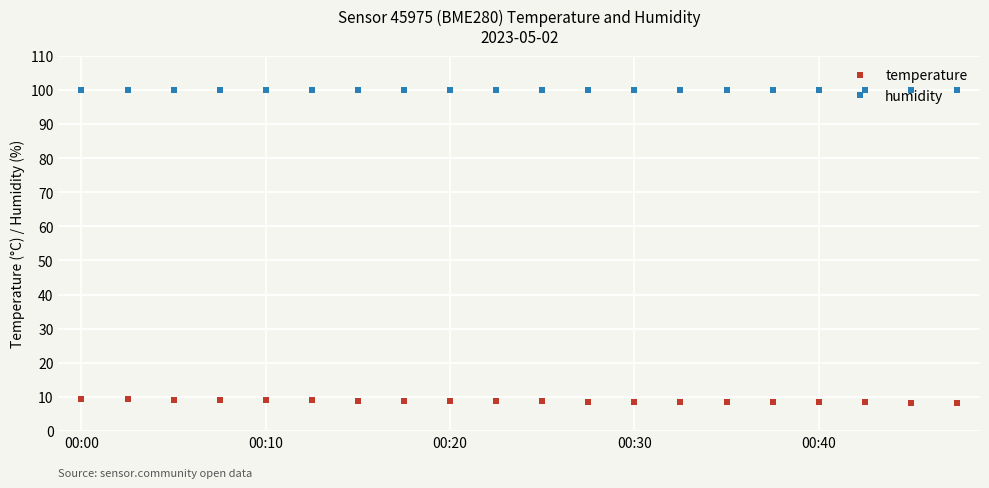

What is the average value of the humidity series?

100.0